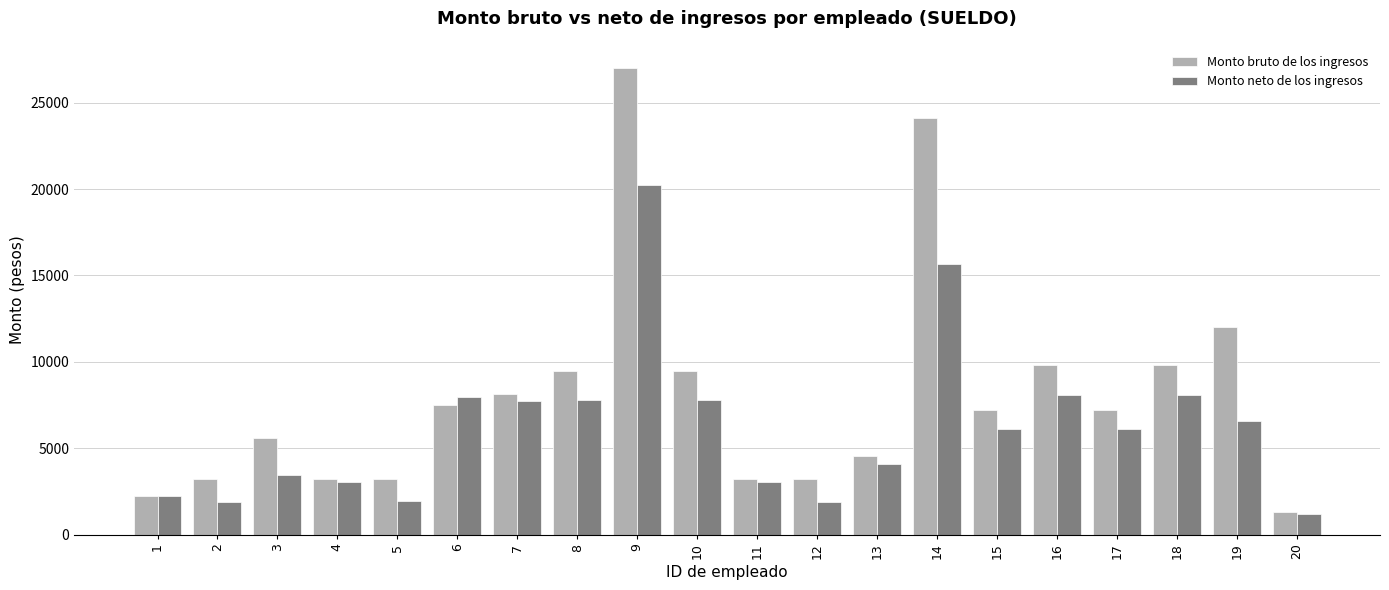

What is the spread (max minus min) of values at 8?

1652.3